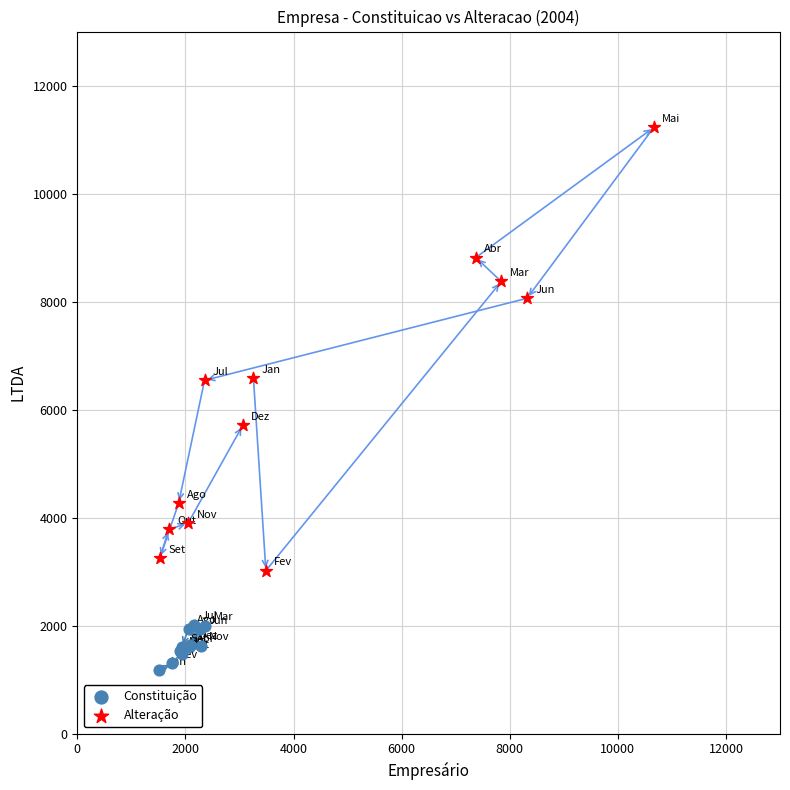

Which series has the largest Y range (max minus min)?

Alteração